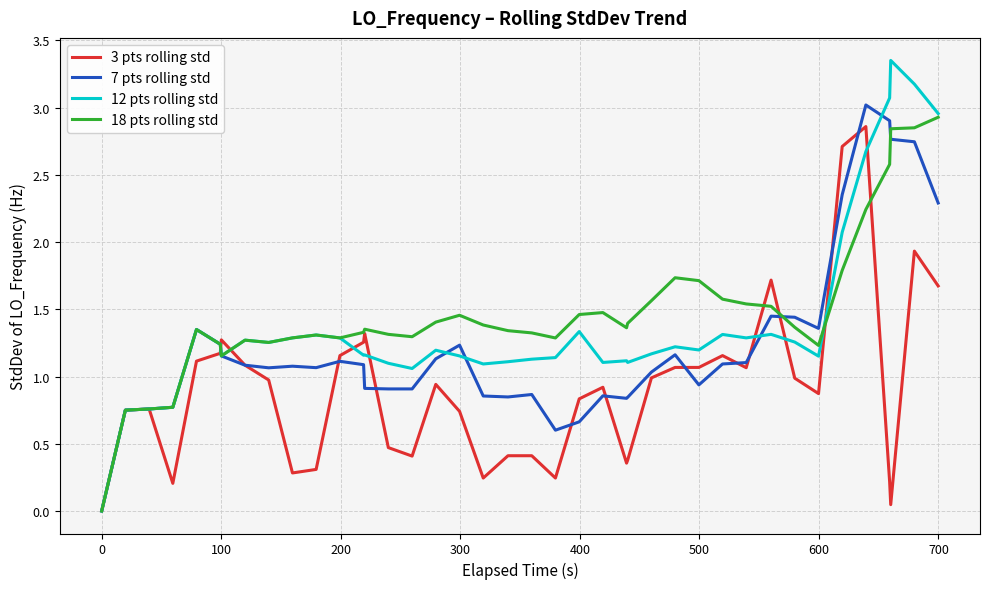

Rank the series by their average value, from highest to lowest.

18 pts rolling std, 12 pts rolling std, 7 pts rolling std, 3 pts rolling std